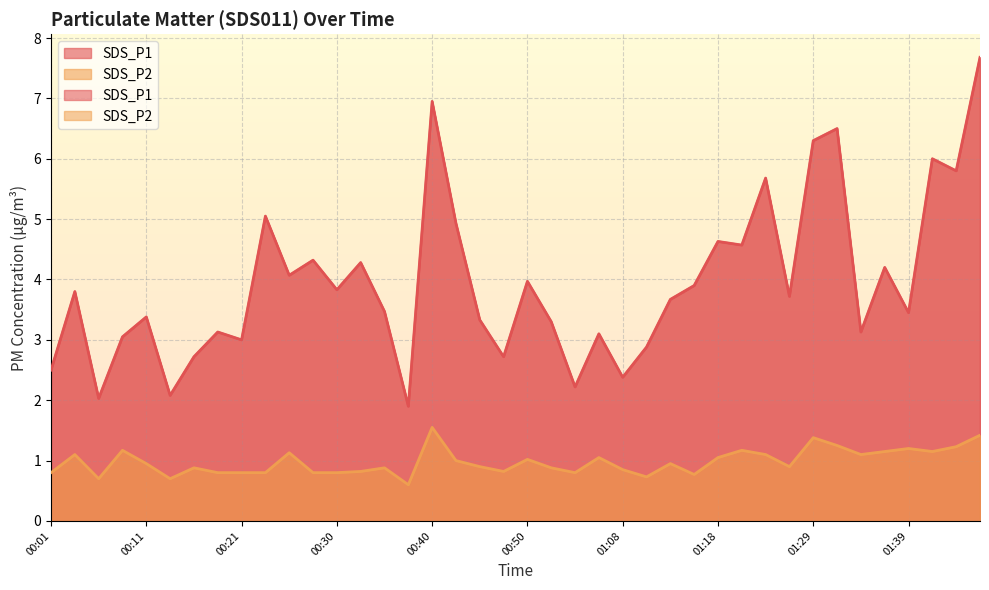

Which series has the largest total across all categories?

SDS_P1